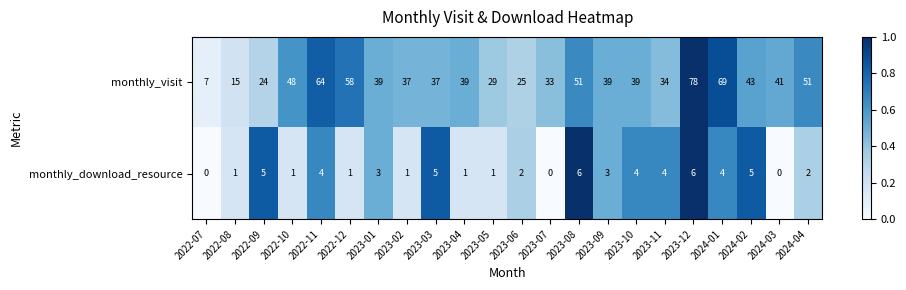

Rank the series by their maximum value, from lowest to highest.

monthly_download_resource, monthly_visit